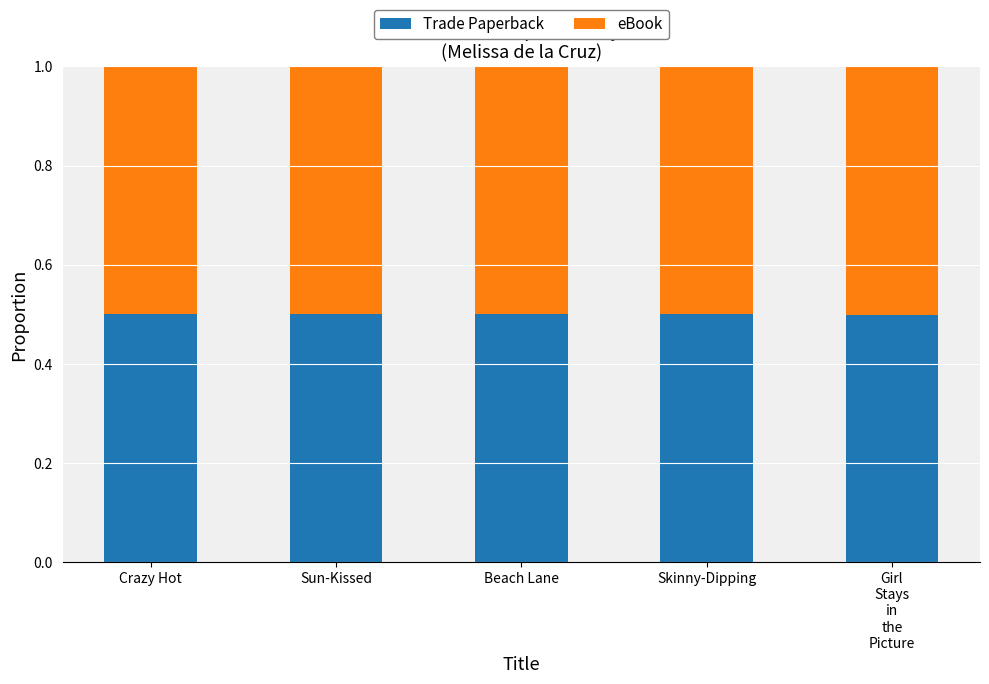

What is the total value across all series at Skinny-Dipping?

1.0